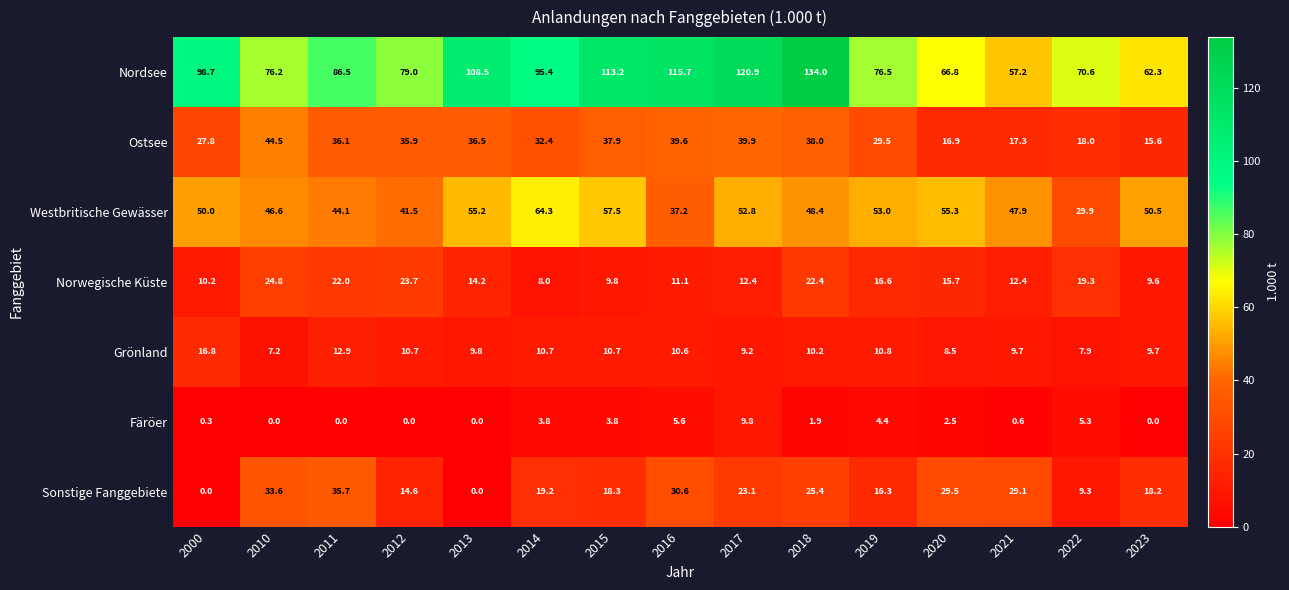

Rank the series at 2021 from highest to lowest value.

Nordsee, Westbritische Gewässer, Sonstige Fanggebiete, Ostsee, Norwegische Küste, Grönland, Färöer